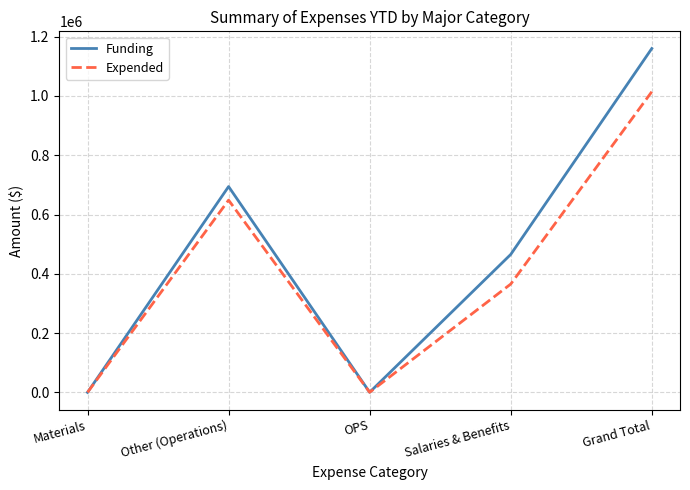

Is the value of Funding at Grand Total greater than the value of Expended at Other (Operations)?

Yes